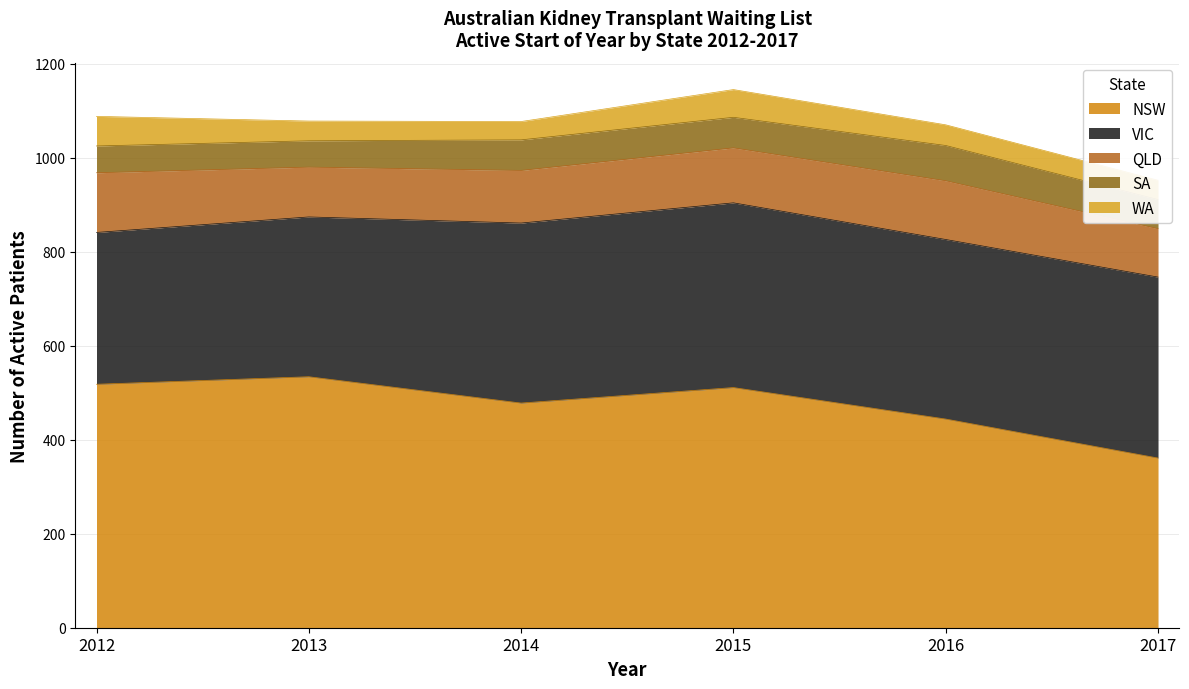

What is the difference between the VIC values at 2012 and 2013?

17